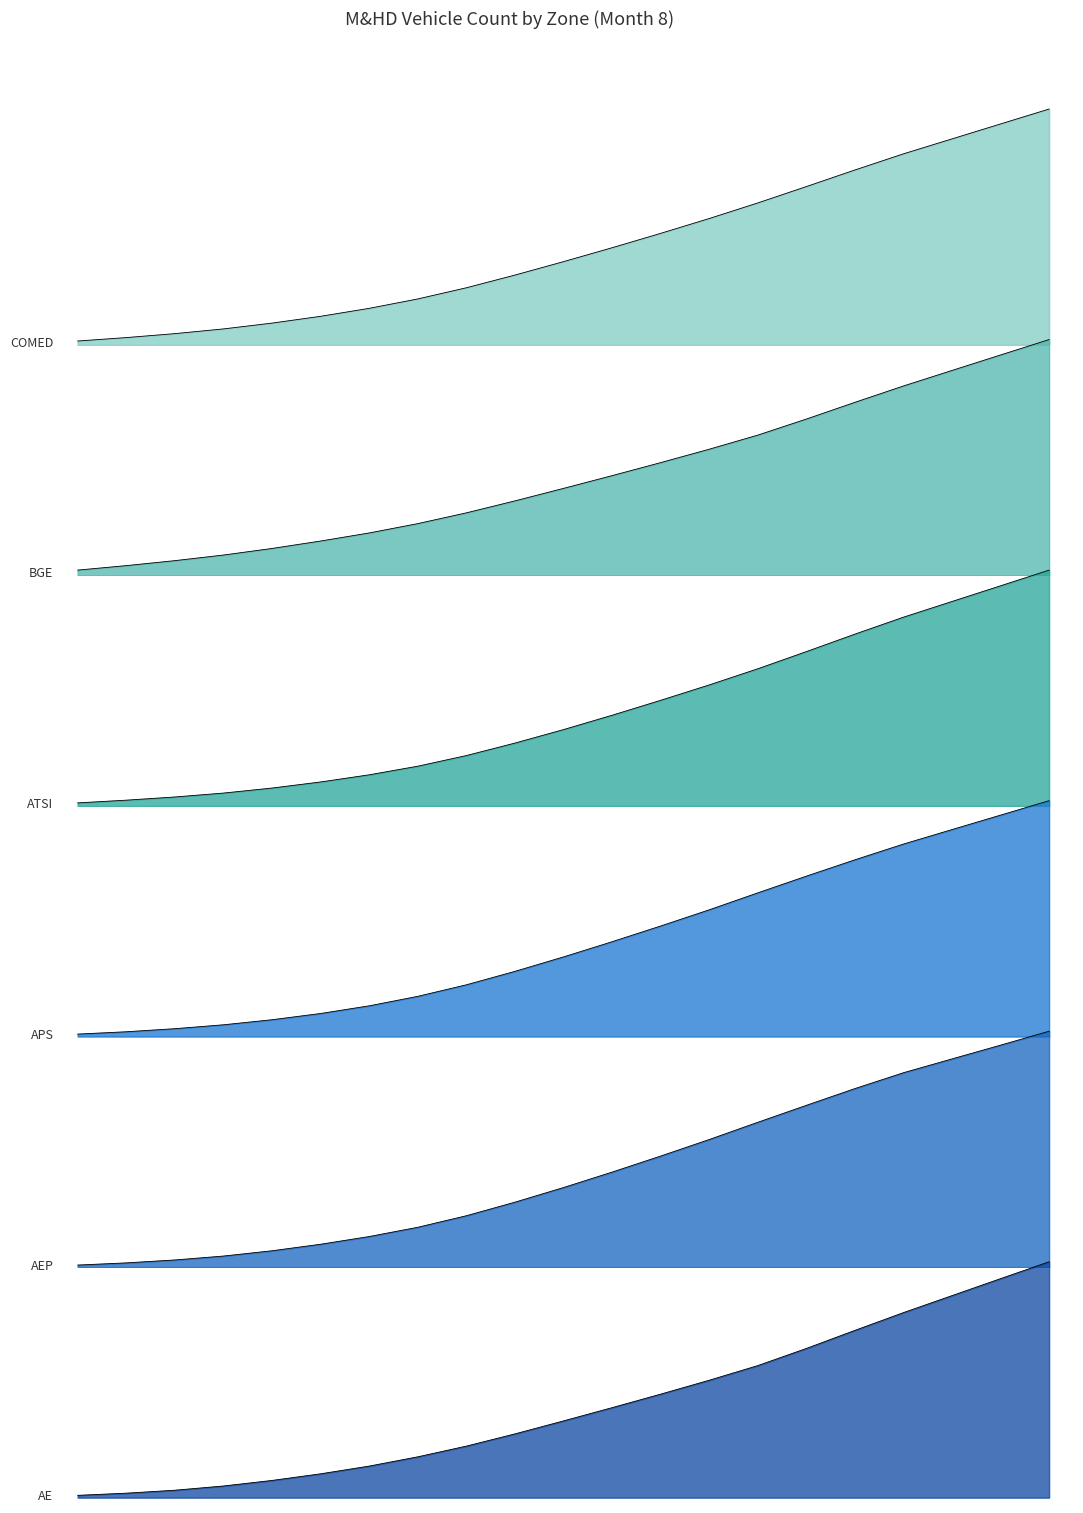

How many intersections are there between ATSI and AEP?

1